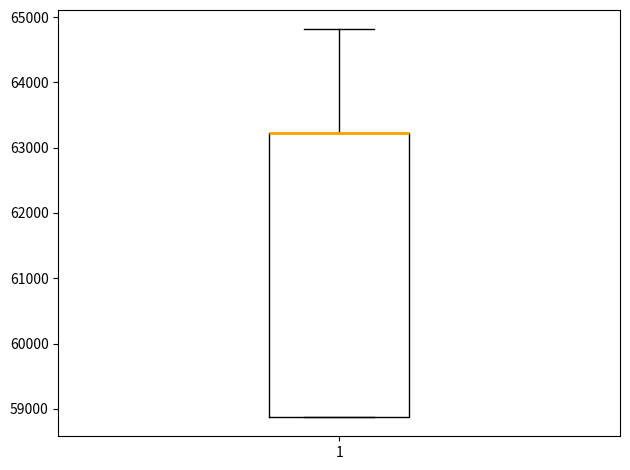

Where does the upper whisker of the box at x = 1 end on the y-axis? The values are not printed on the chart, so give them approximately, as read against the axis.

64800